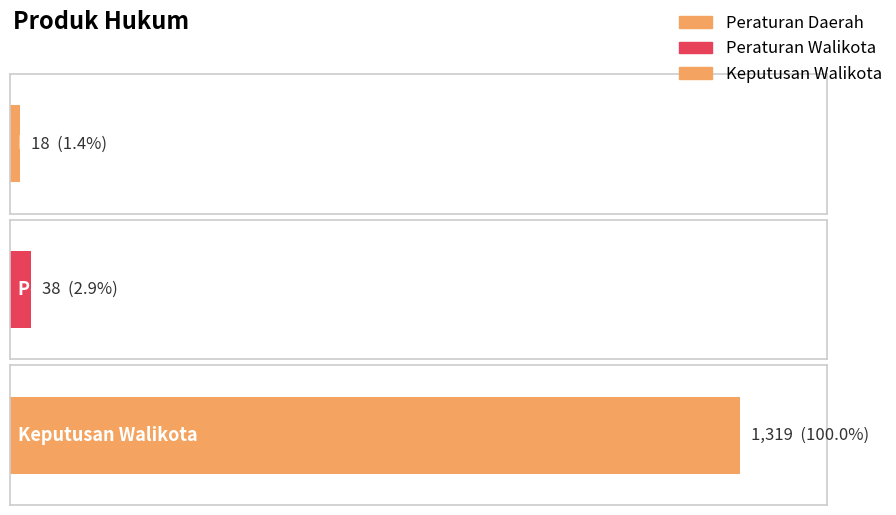

What position from the left is Peraturan Daerah?

1